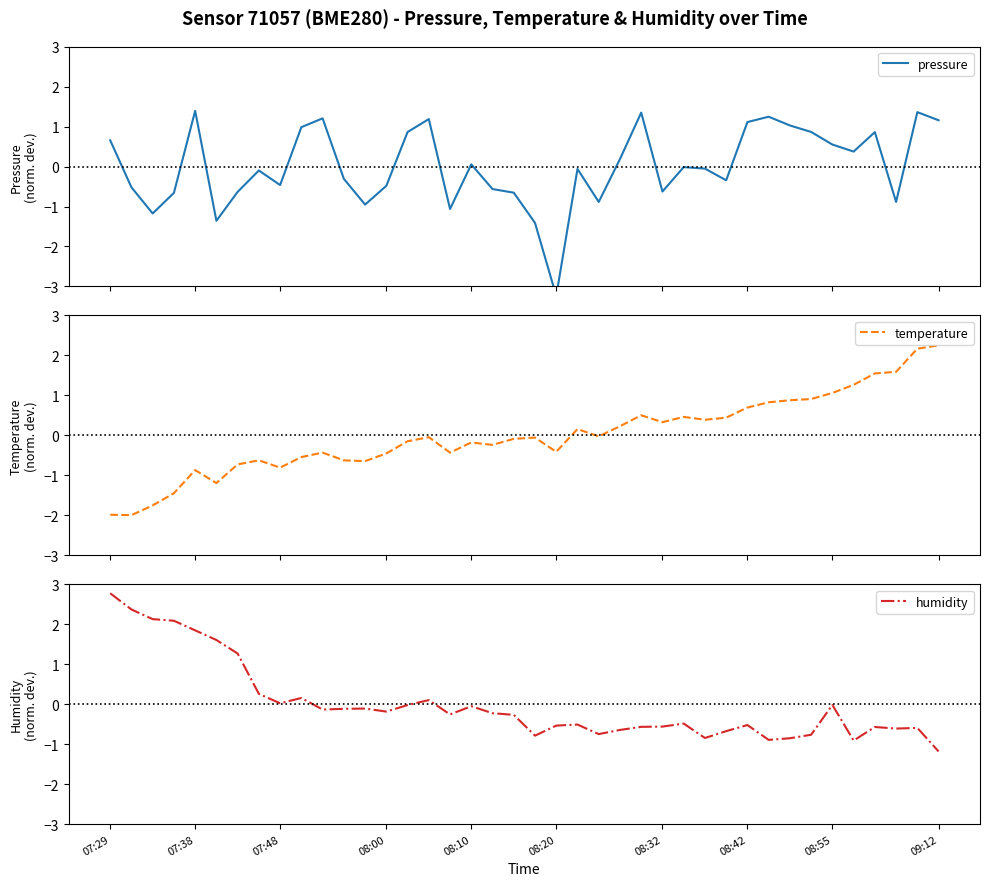

What is the lowest value of the temperature series?

-2.0